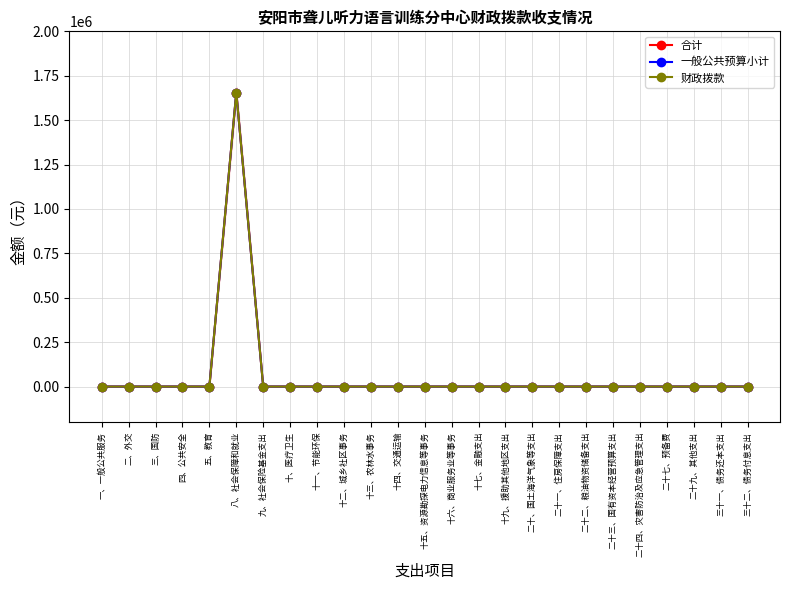

True or false: 一般公共预算小计 and 财政拨款 cross at least once.

False